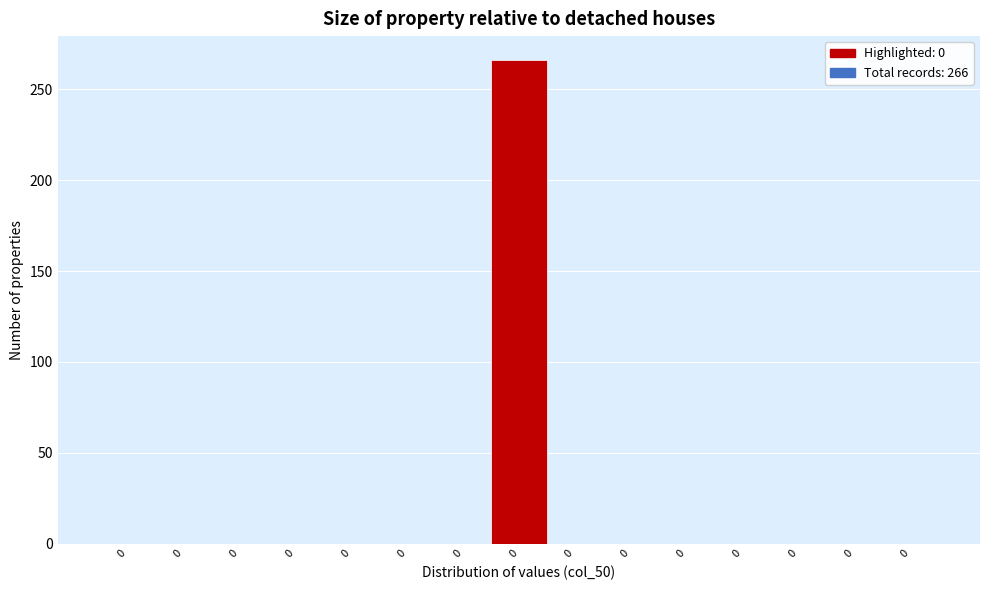

Are the bars horizontal?

No